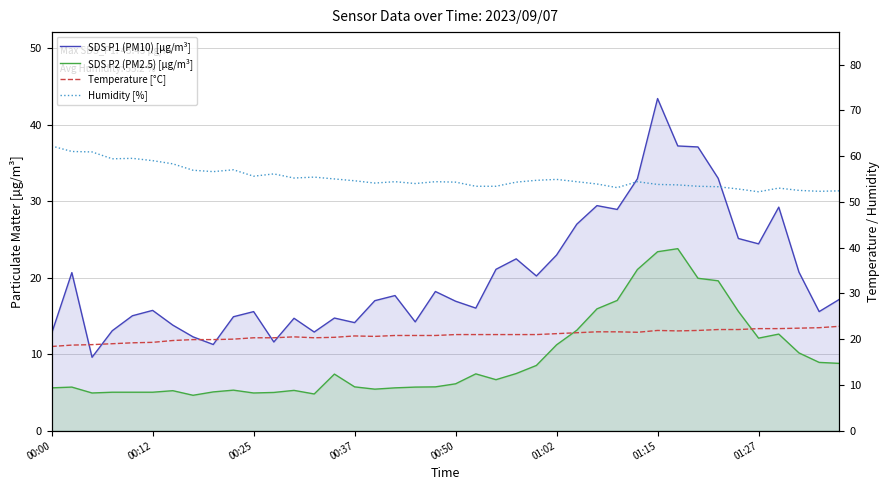

True or false: Humidity [%] has a value of 57.0 at 9.

True